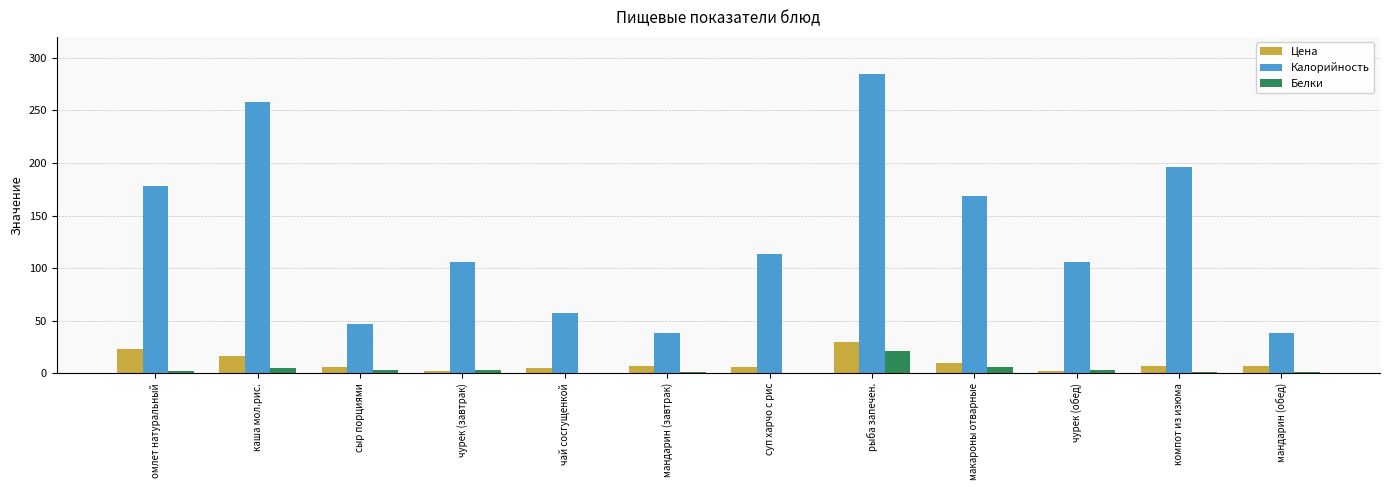

What is the total value across all series at компот из изюма?

203.8